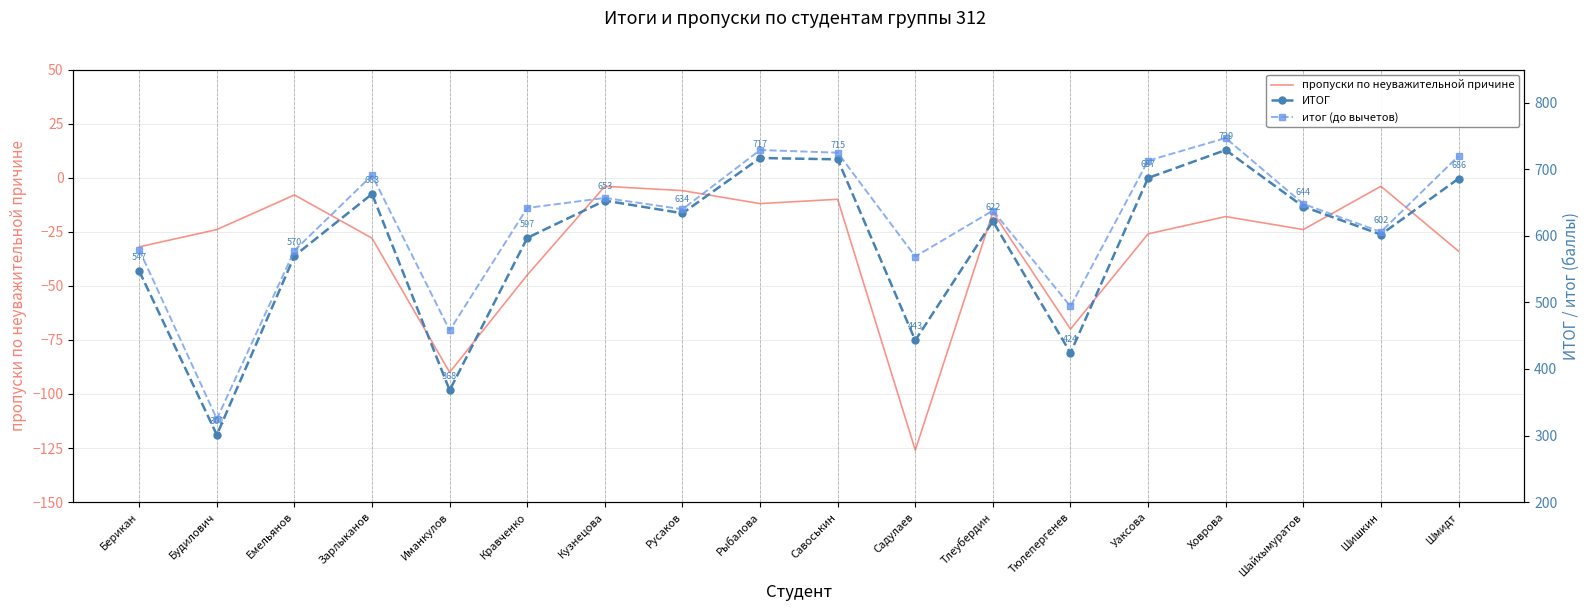

Reading left to right, list all the values displayed in this chart.

пропуски по неуважительной причине: Берикан=-32	Будилович=-24	Емельянов=-8	Зарлыканов=-28	Иманкулов=-90	Кравченко=-45	Кузнецова=-4	Русаков=-6	Рыбалова=-12	Савоськин=-10	Садулаев=-126	Тлеубердин=-16	Тюлепергенев=-70	Уаксова=-26	Ховрова=-18	Шайхымуратов=-24	Шишкин=-4	Шмидт=-34
ИТОГ: Берикан=547	Будилович=301	Емельянов=570	Зарлыканов=663	Иманкулов=368	Кравченко=597	Кузнецова=653	Русаков=634	Рыбалова=717	Савоськин=715	Садулаев=443	Тлеубердин=622	Тюлепергенев=424	Уаксова=687	Ховрова=729	Шайхымуратов=644	Шишкин=602	Шмидт=686
итог (до вычетов): Берикан=579	Будилович=325	Емельянов=578	Зарлыканов=691	Иманкулов=458	Кравченко=642	Кузнецова=657	Русаков=640	Рыбалова=729	Савоськин=725	Садулаев=569	Тлеубердин=638	Тюлепергенев=494	Уаксова=713	Ховрова=747	Шайхымуратов=648	Шишкин=606	Шмидт=720